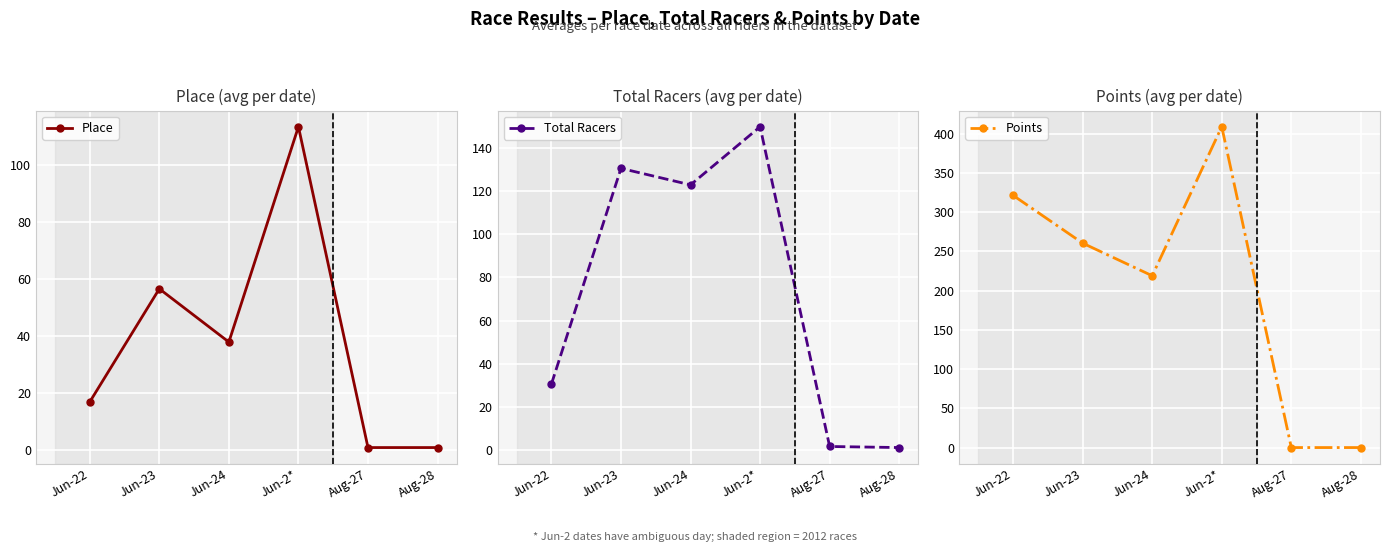

How many lines are shown in the chart?

3